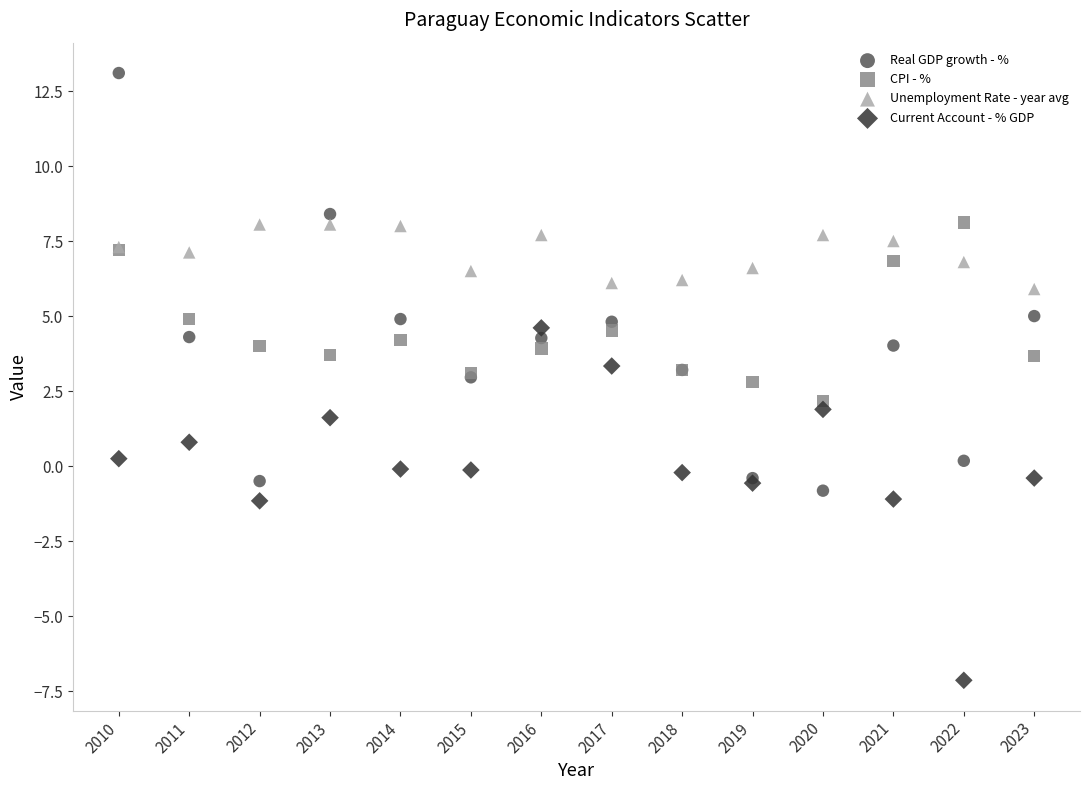

Which series has the widest spread of Y values?

Real GDP growth - %